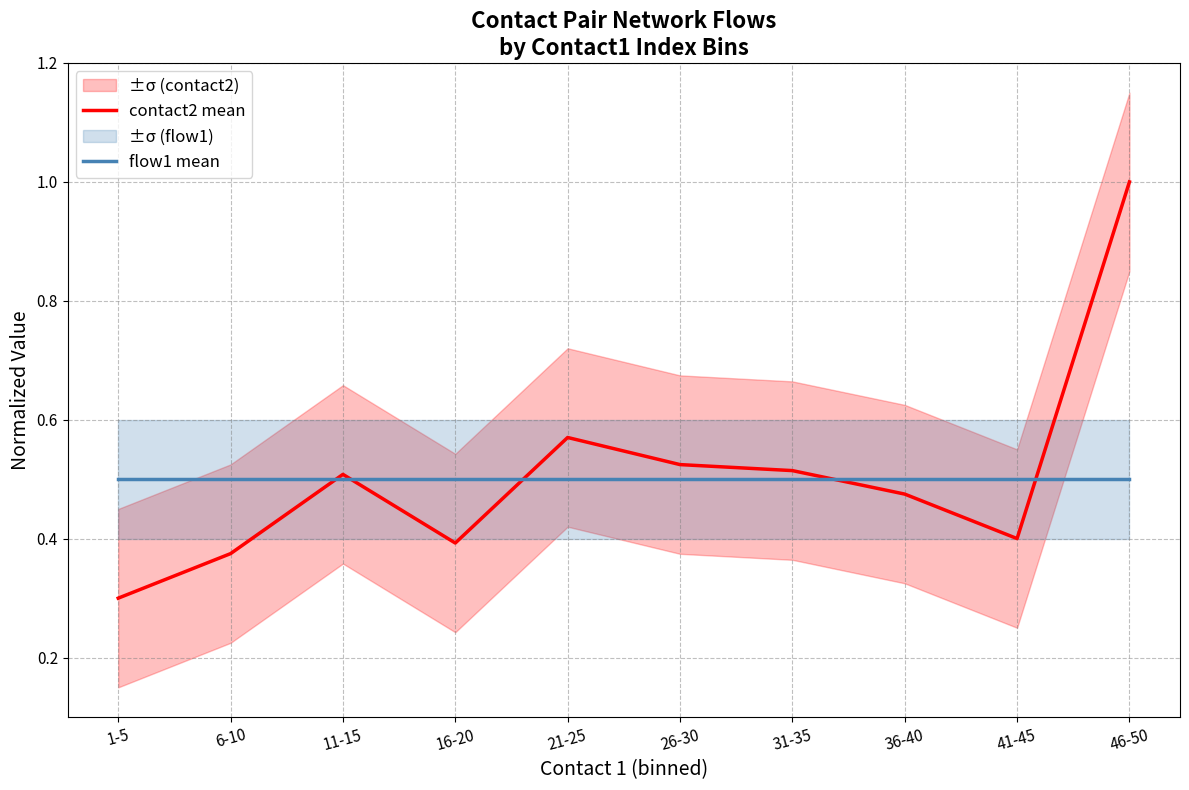

What are all the series names shown in the legend?

contact2 mean, flow1 mean